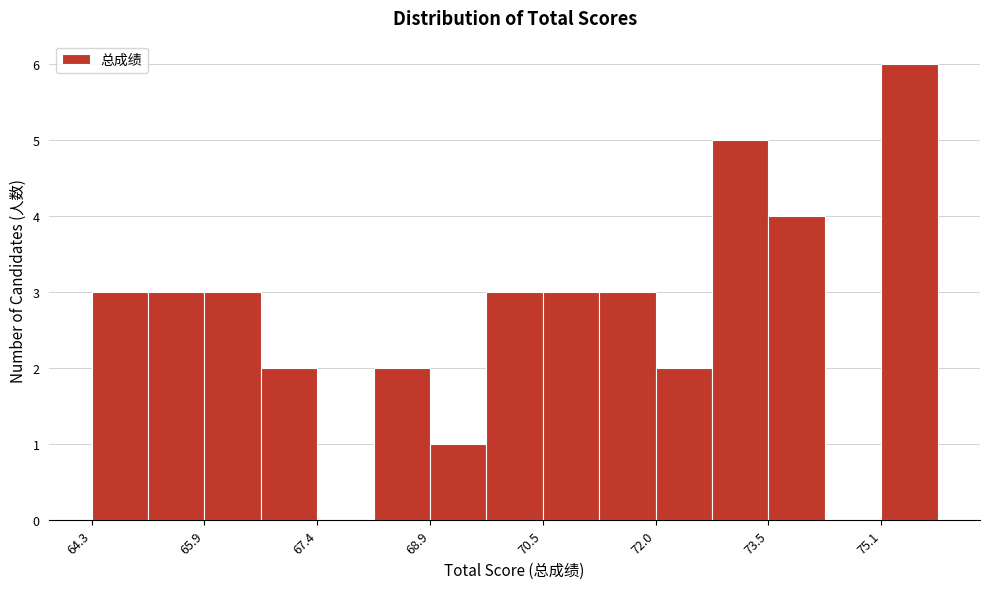

Around what value on the x-axis is the tallest bar? Give the approximate position of its centre, as read against the axis.

75.4